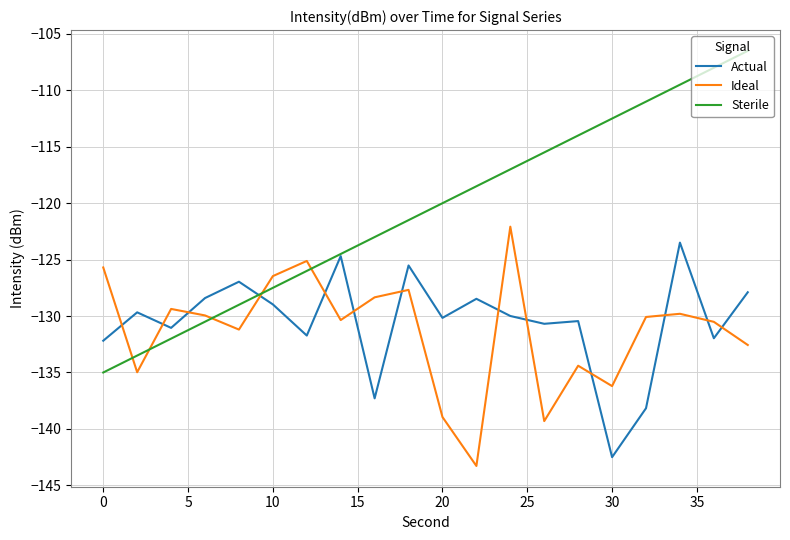

True or false: Ideal has more than 0 points higher than both neighbors.

True